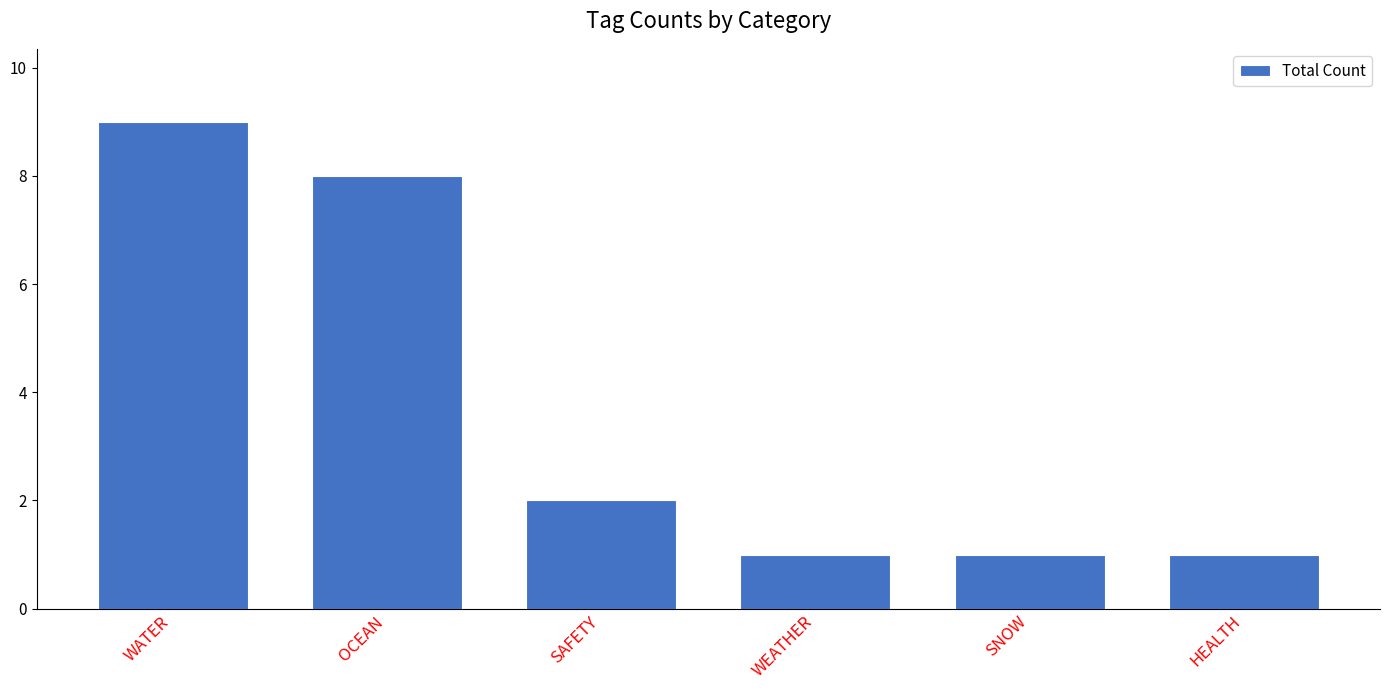

Is it true that the value at SAFETY is 1?

False